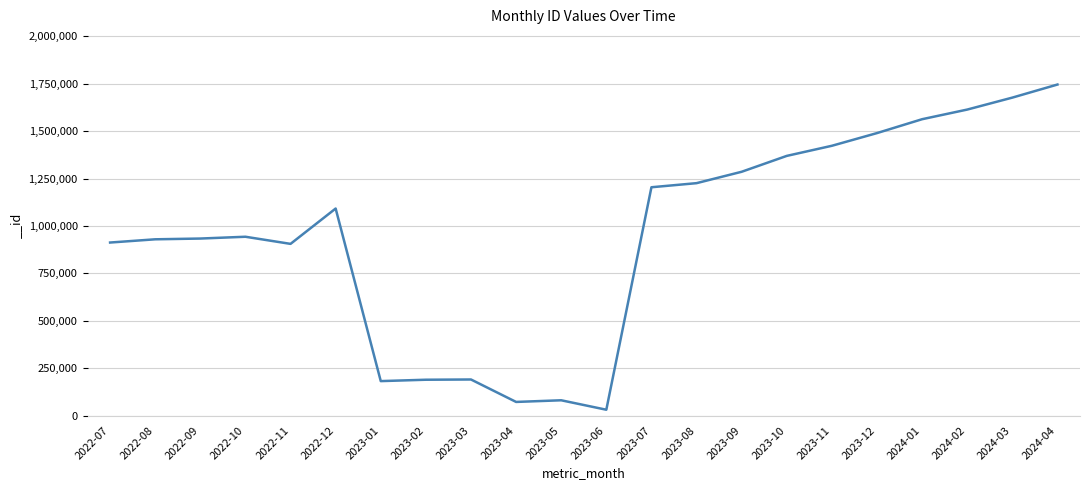

What is the sum of all values?

21064618